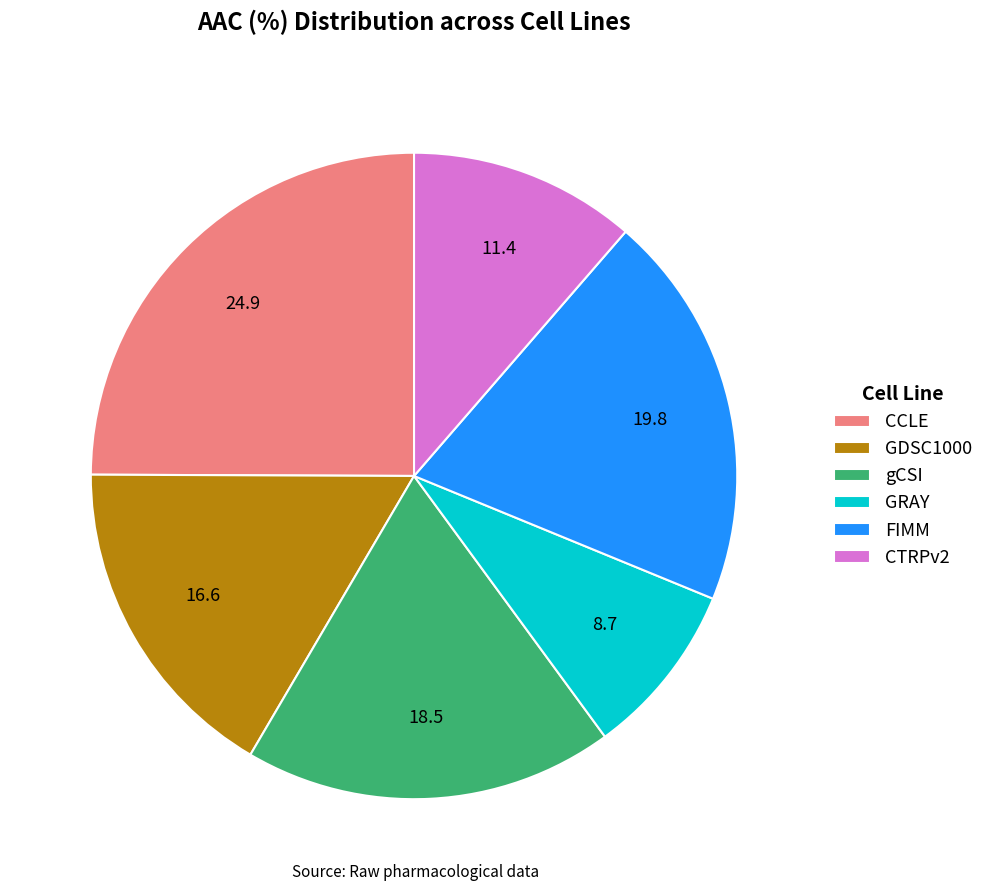

How many slices are in this pie chart?

6